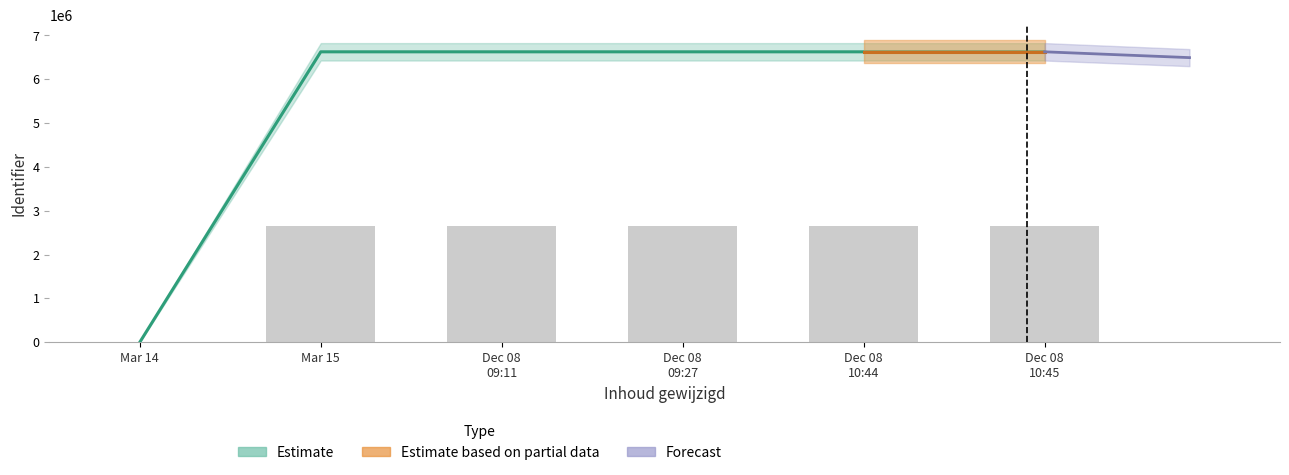

The value at Dec 08 10:45 is 4411325.5. True or false?

False